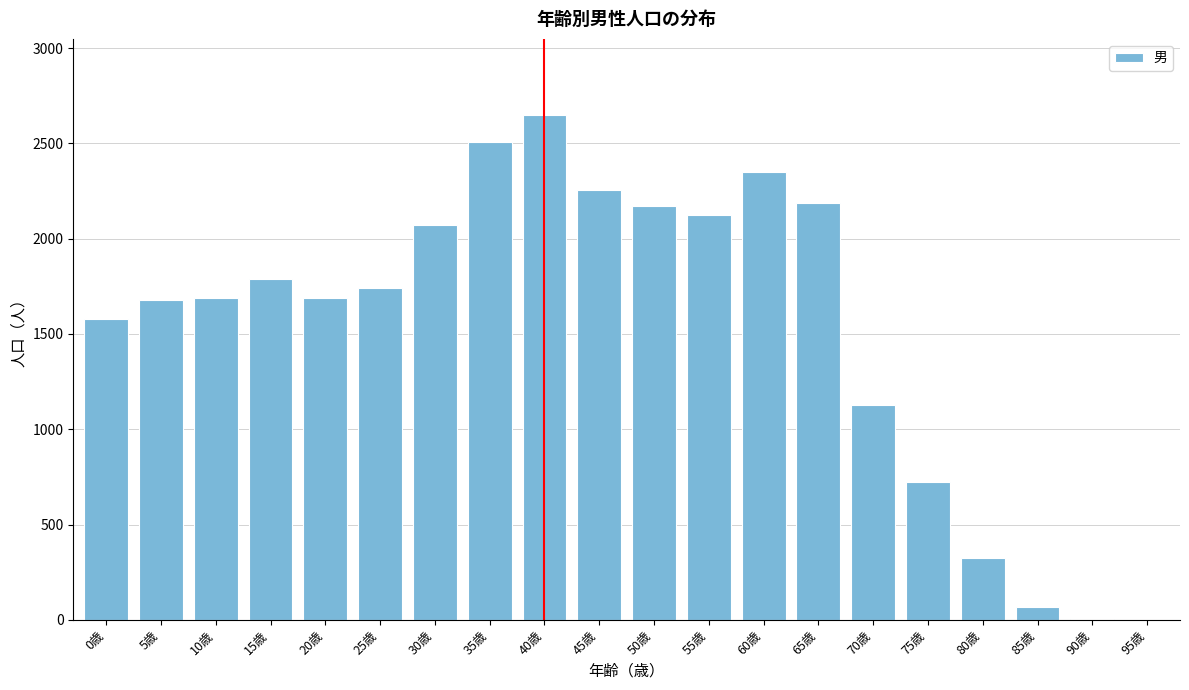

Between 20歳 and 60歳, which is larger?

60歳